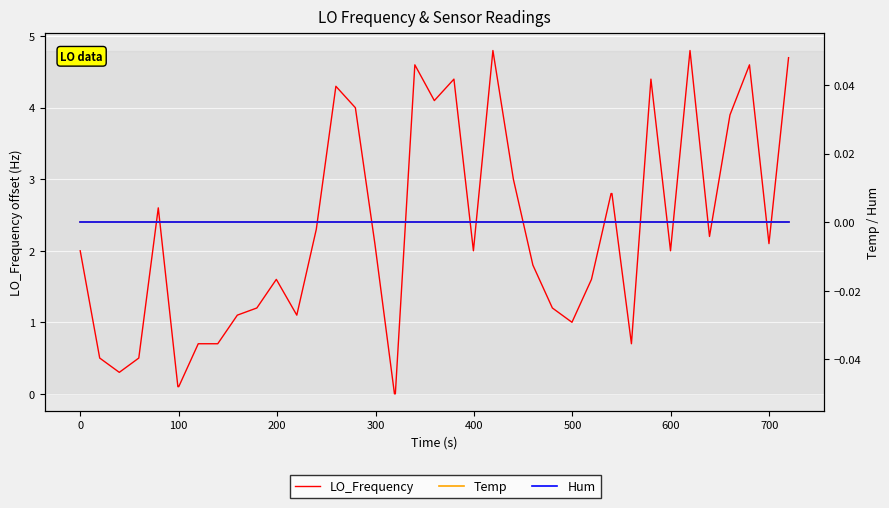

What is the value of the LO_Frequency point at the 1st from the left?

2.0